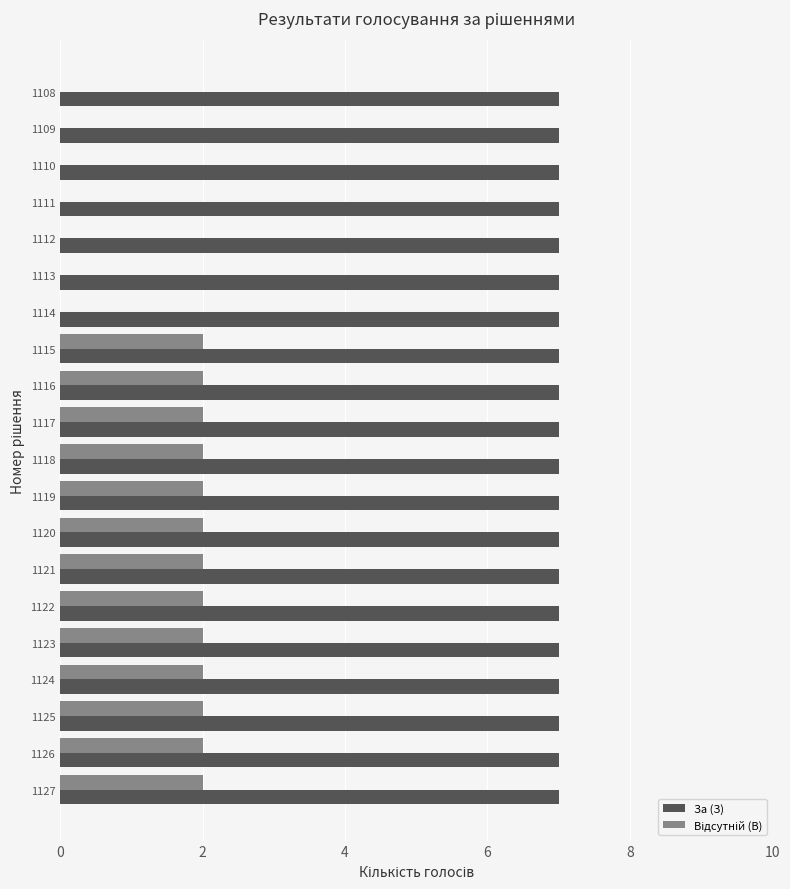

What is the sum of all За (З) values?

140